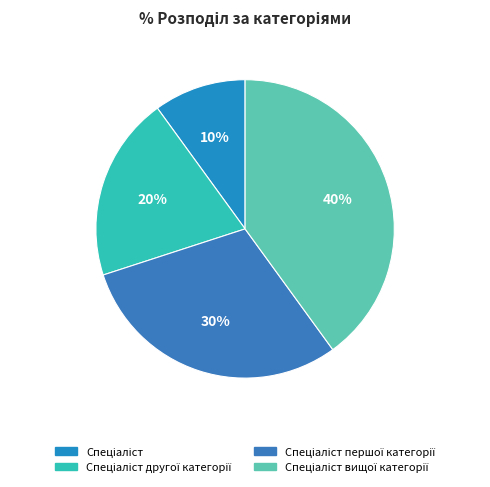

How many slices are in this pie chart?

4